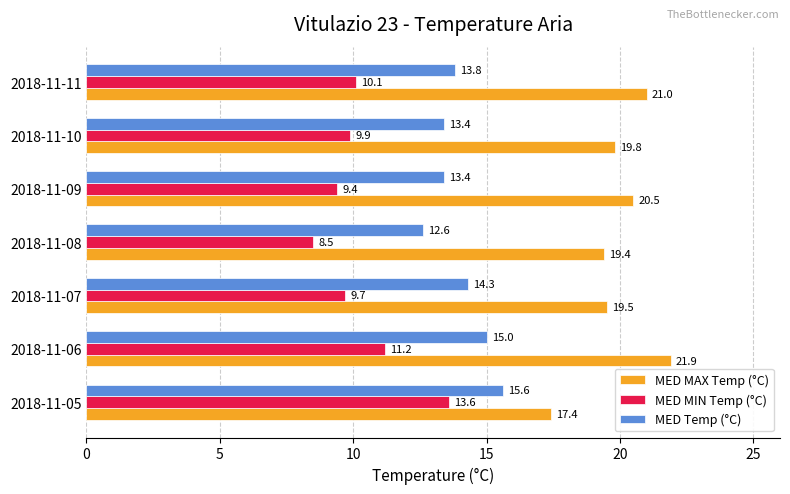

What is the spread (max minus min) of values at 2018-11-10?

9.9